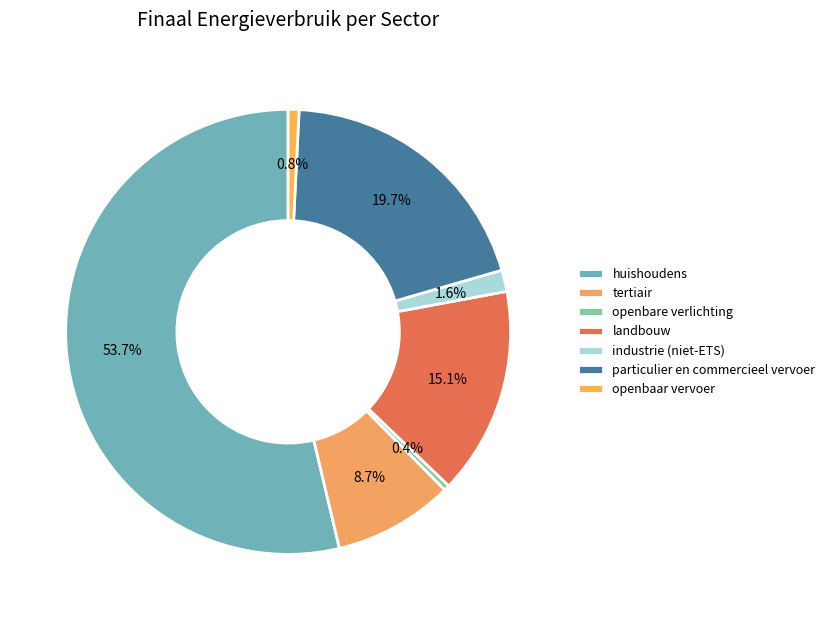

Between openbaar vervoer and landbouw, which is larger?

landbouw